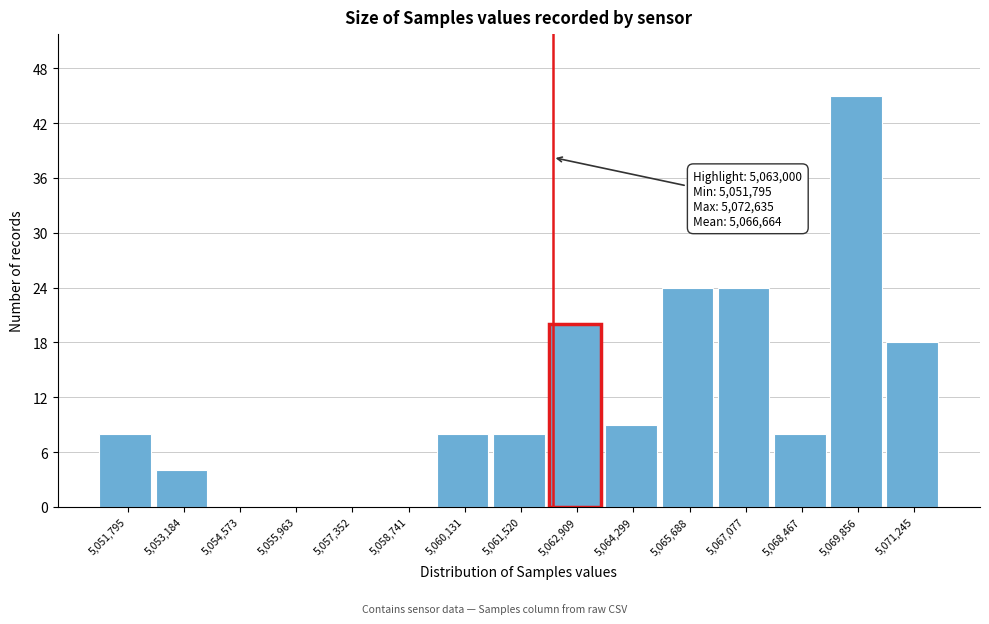

Reading right to left, list all the values displayed in this chart.

5,071,245=18	5,069,856=45	5,068,467=8	5,067,077=24	5,065,688=24	5,064,299=9	5,062,909=20	5,061,520=8	5,060,131=8	5,058,741=0	5,057,352=0	5,055,963=0	5,054,573=0	5,053,184=4	5,051,795=8